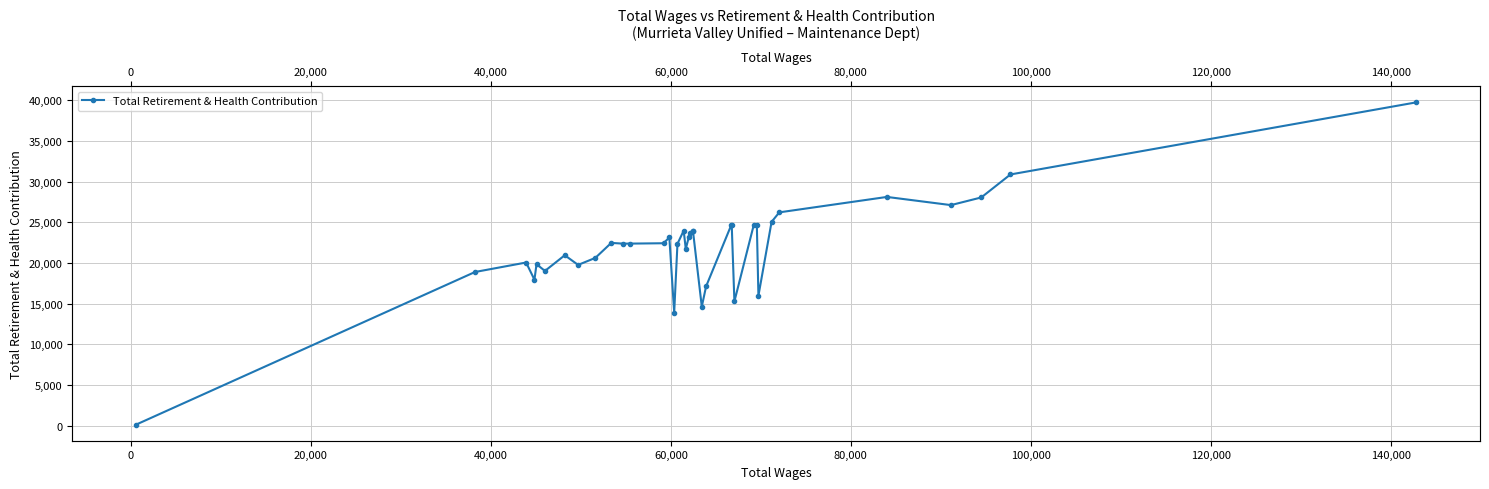

Reading right to left, extract all data points from this chart.

39729	30870	28043	27102	28107	26210	25038	15956	24697	24622	15261	24642	24622	17105	14619	23860	23931	23701	23172	21718	23963	22343	13895	23125	22413	22369	22365	22456	20612	19750	20937	19009	19840	17928	20043	18877	117